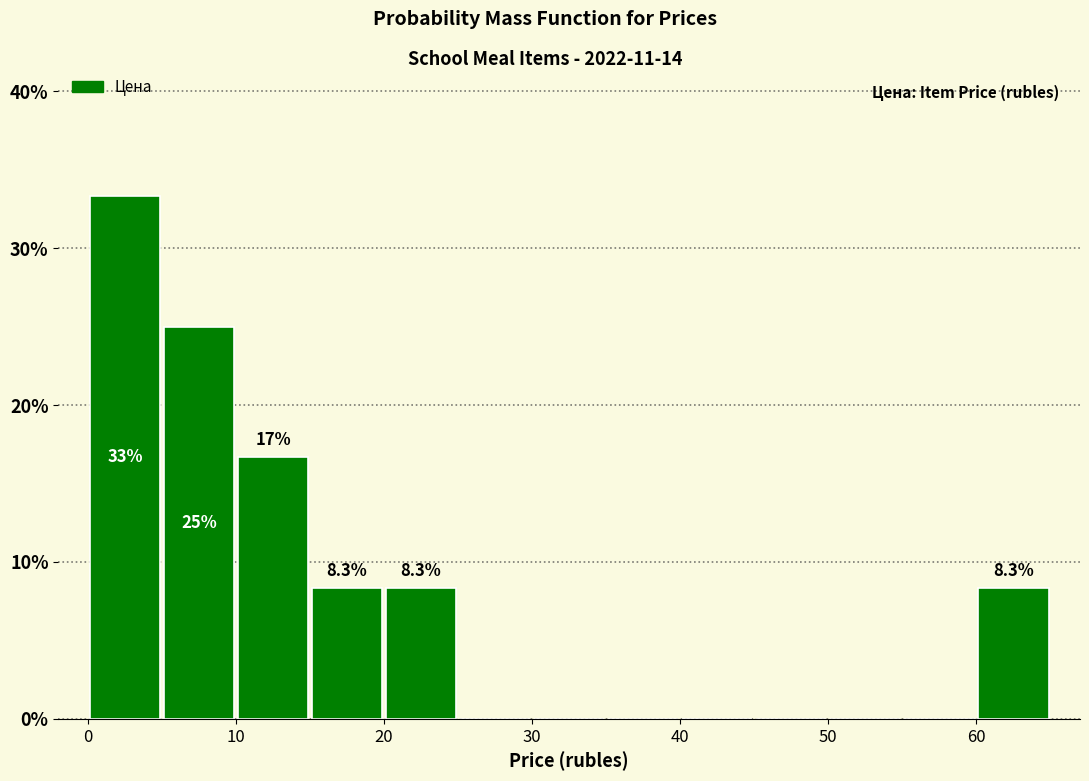

Which range on the x-axis has the tallest bar?

0 to 5